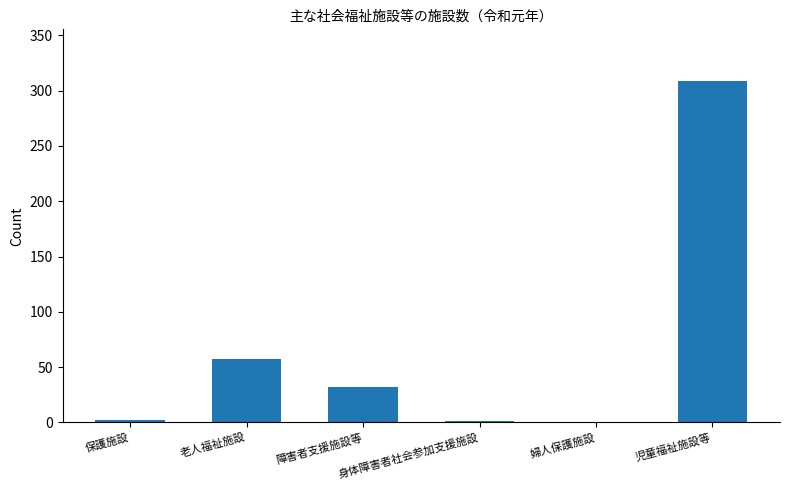

Is it true that the value at 婦人保護施設 is -119?

False